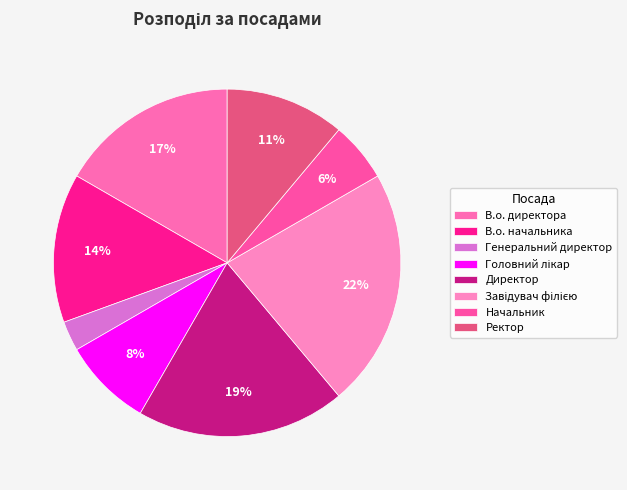

Does Генеральний директор represent more than half of the total?

No